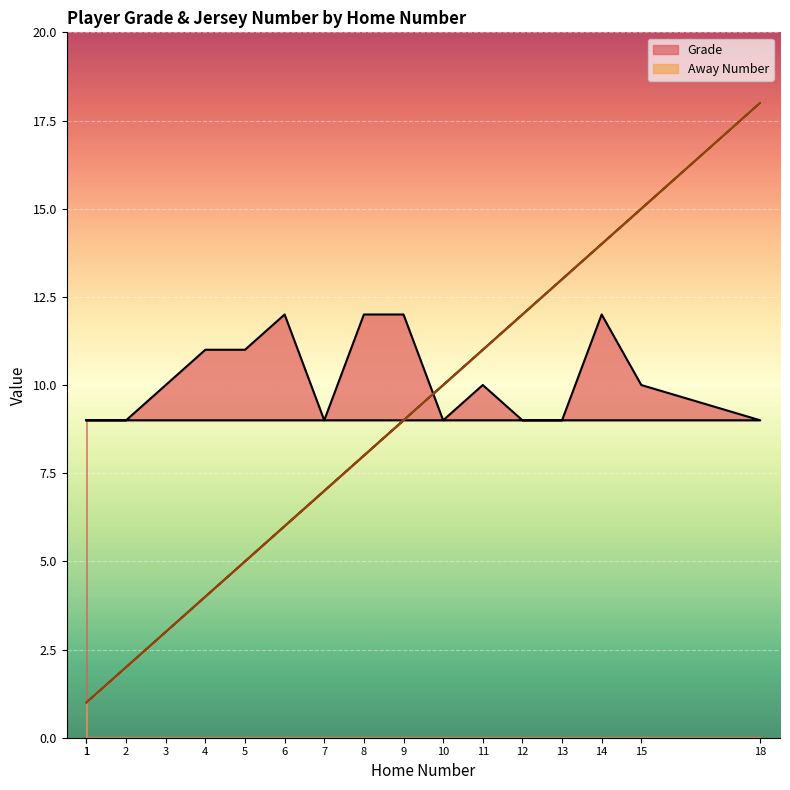

Read the Away Number value at 8.

8